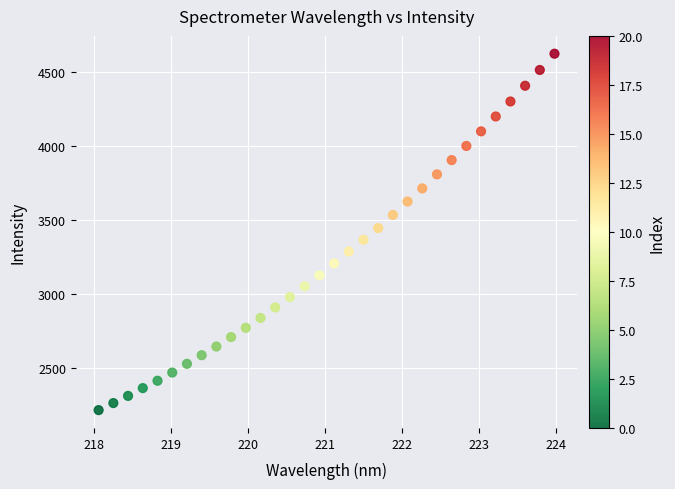

What is the range of X values (max minus min)?

5.9